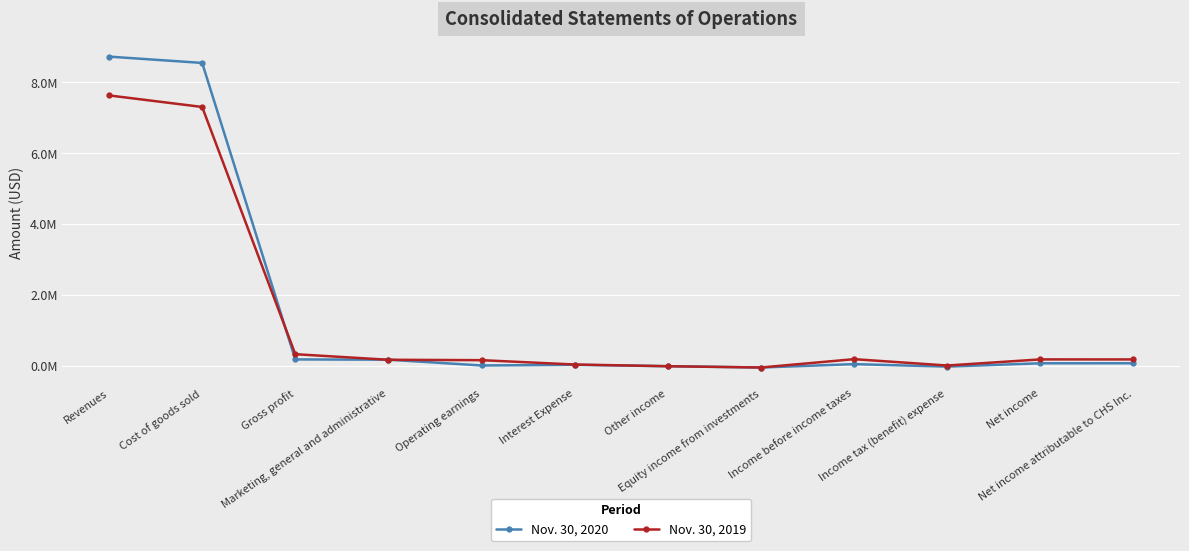

Does the chart have visible grid lines?

Yes